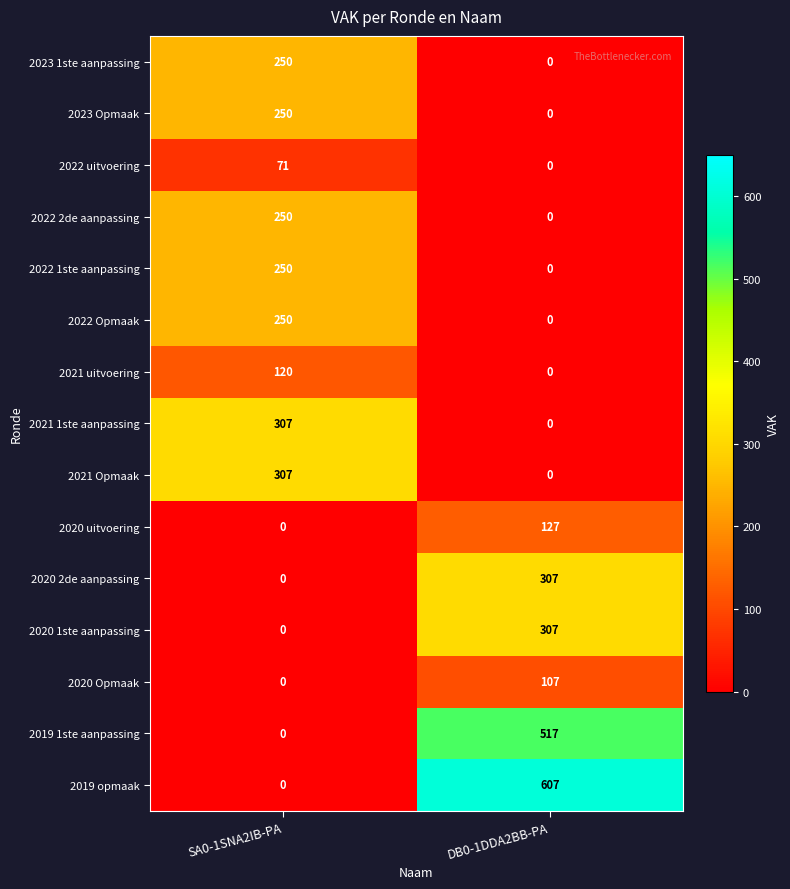

Reading left to right, list all the values displayed in this chart.

2023 1ste aanpassing: SA0-1SNA2IB-PA=250	DB0-1DDA2BB-PA=0
2023 Opmaak: SA0-1SNA2IB-PA=250	DB0-1DDA2BB-PA=0
2022 uitvoering: SA0-1SNA2IB-PA=71	DB0-1DDA2BB-PA=0
2022 2de aanpassing: SA0-1SNA2IB-PA=250	DB0-1DDA2BB-PA=0
2022 1ste aanpassing: SA0-1SNA2IB-PA=250	DB0-1DDA2BB-PA=0
2022 Opmaak: SA0-1SNA2IB-PA=250	DB0-1DDA2BB-PA=0
2021 uitvoering: SA0-1SNA2IB-PA=120	DB0-1DDA2BB-PA=0
2021 1ste aanpassing: SA0-1SNA2IB-PA=307	DB0-1DDA2BB-PA=0
2021 Opmaak: SA0-1SNA2IB-PA=307	DB0-1DDA2BB-PA=0
2020 uitvoering: SA0-1SNA2IB-PA=0	DB0-1DDA2BB-PA=127
2020 2de aanpassing: SA0-1SNA2IB-PA=0	DB0-1DDA2BB-PA=307
2020 1ste aanpassing: SA0-1SNA2IB-PA=0	DB0-1DDA2BB-PA=307
2020 Opmaak: SA0-1SNA2IB-PA=0	DB0-1DDA2BB-PA=107
2019 1ste aanpassing: SA0-1SNA2IB-PA=0	DB0-1DDA2BB-PA=517
2019 opmaak: SA0-1SNA2IB-PA=0	DB0-1DDA2BB-PA=607